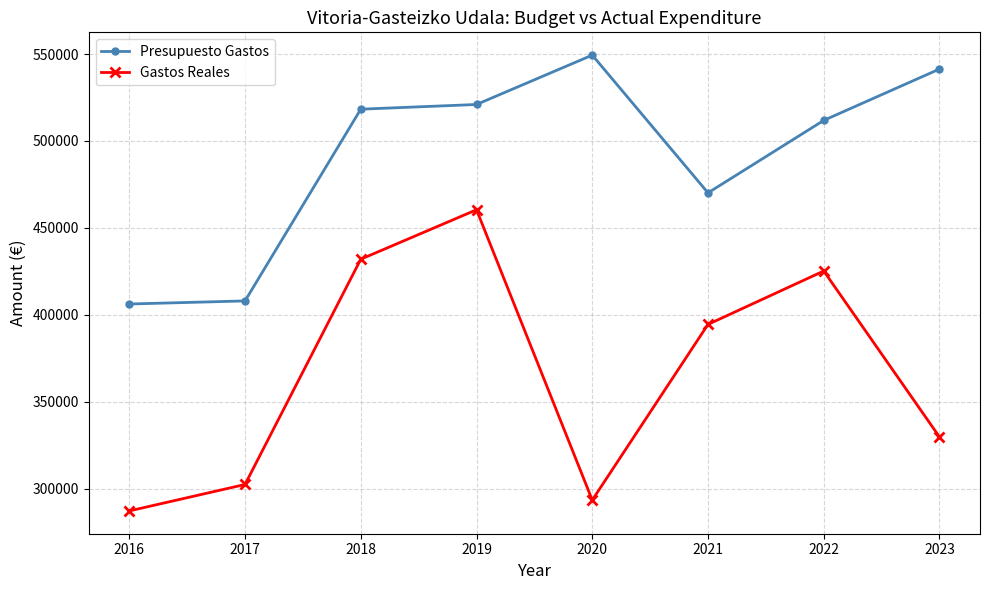

True or false: Gastos Reales has a value of 156407.6 at 2022.

False